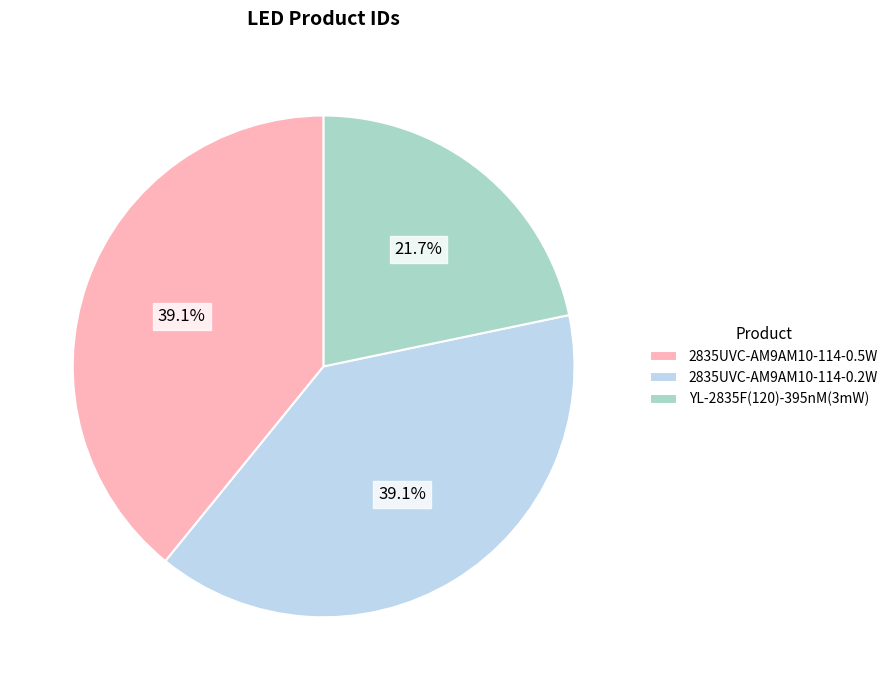

Approximately how many times larger is the value at 2835UVC-AM9AM10-114-0.5W compared to YL-2835F(120)-395nM(3mW)?

1.8